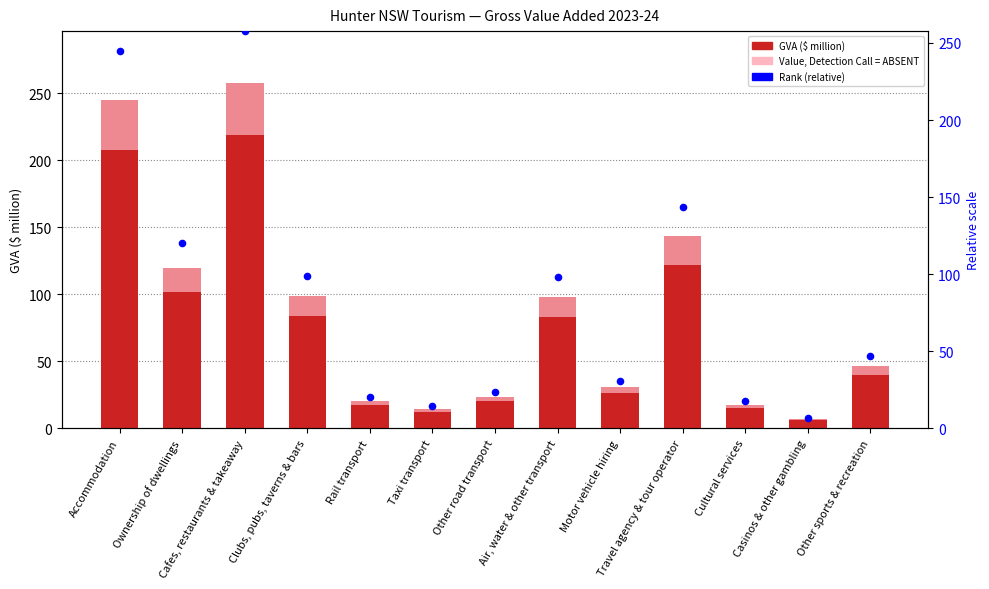

At how many categories does at least one series exceed 188?

2